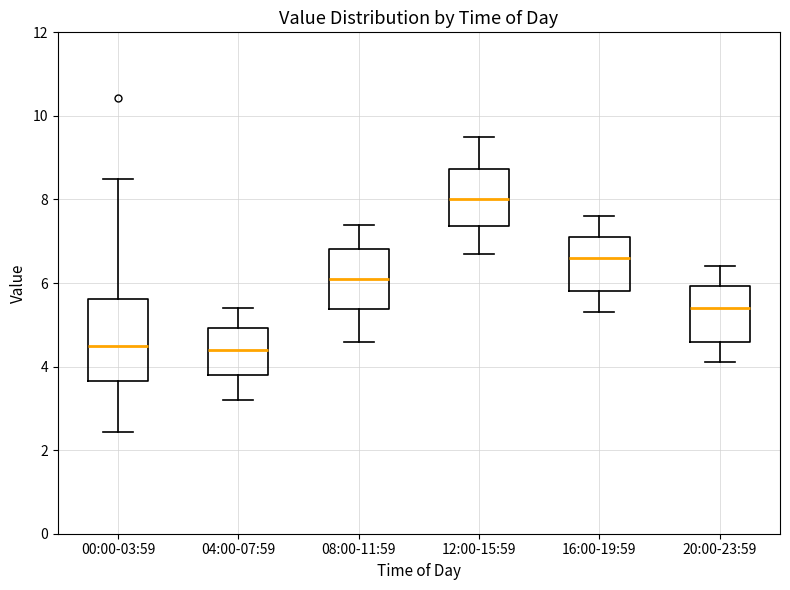

Which box is the tallest, from its lower edge to its upper edge?

00:00-03:59